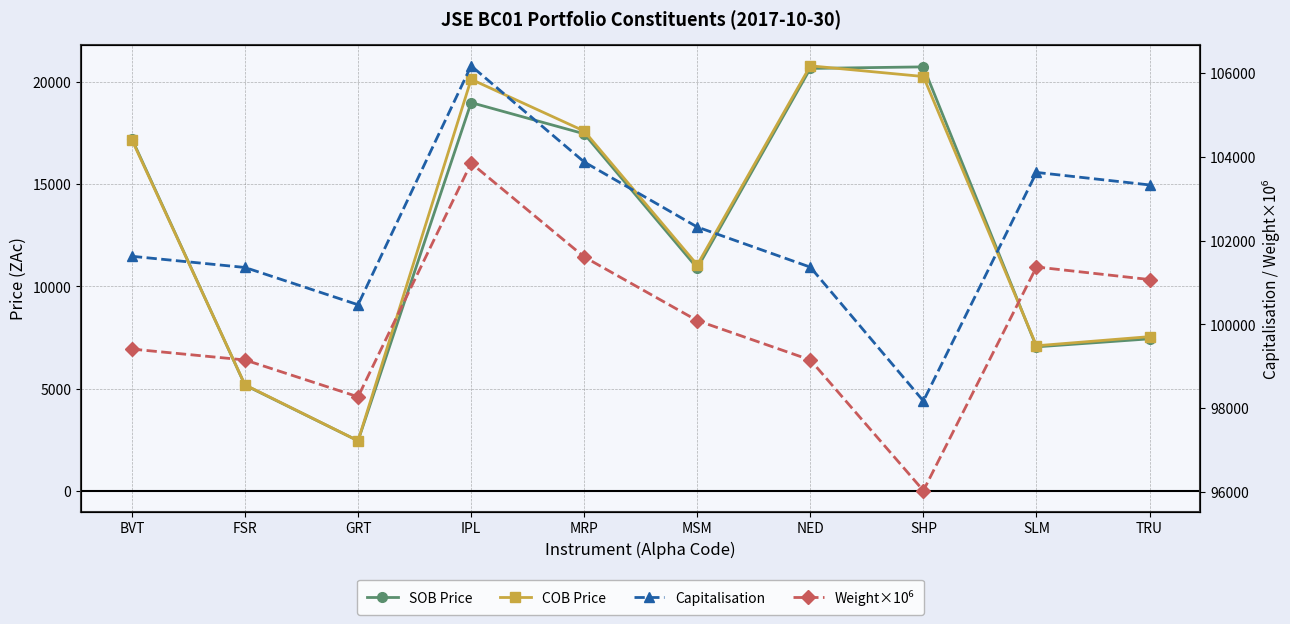

How many values in the Weight×10⁶ series are below 100090?

5